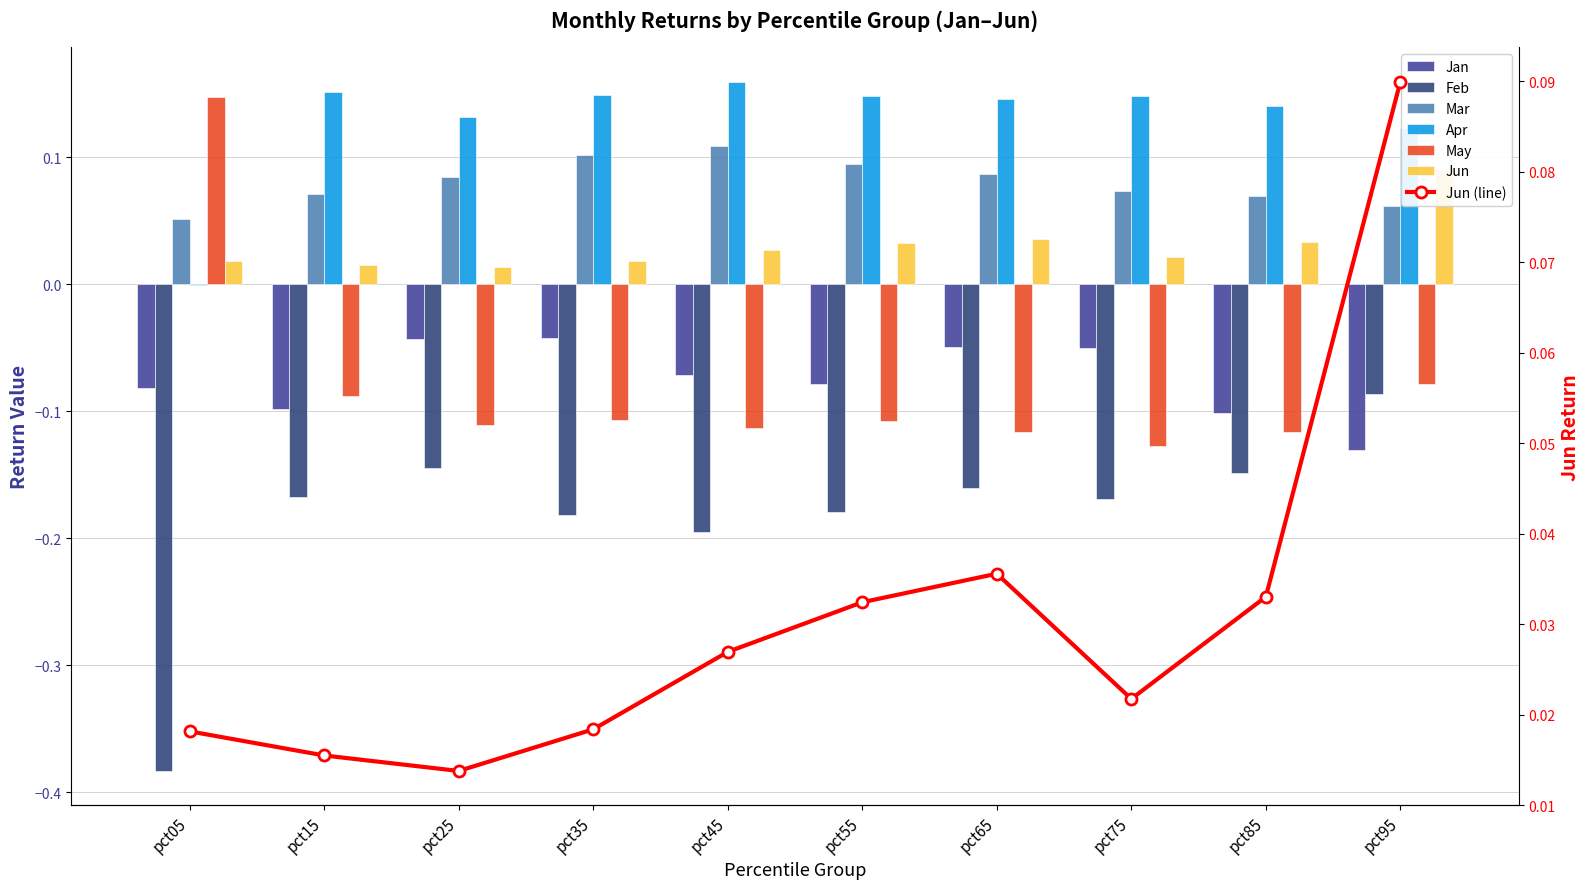

What is the value of the Apr bar at the 4th from the left?

0.1